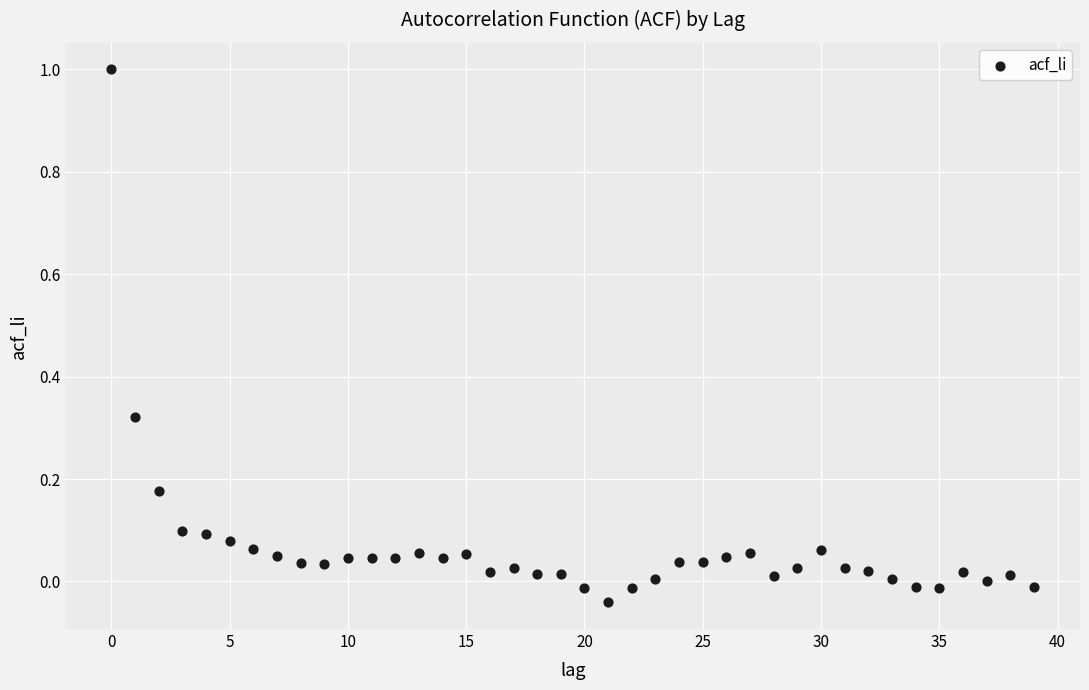

What is the range of Y values (max minus min)?

1.0